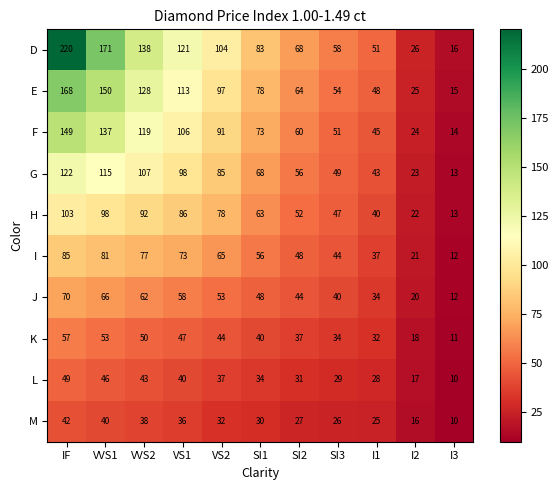

How many distinct data groups are displayed?

10